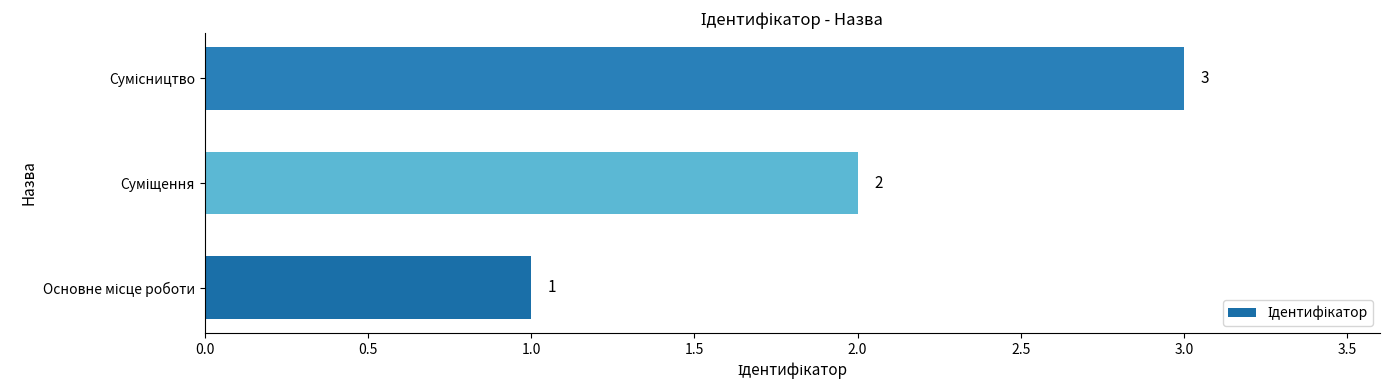

How many values are between 1 and 3?

3